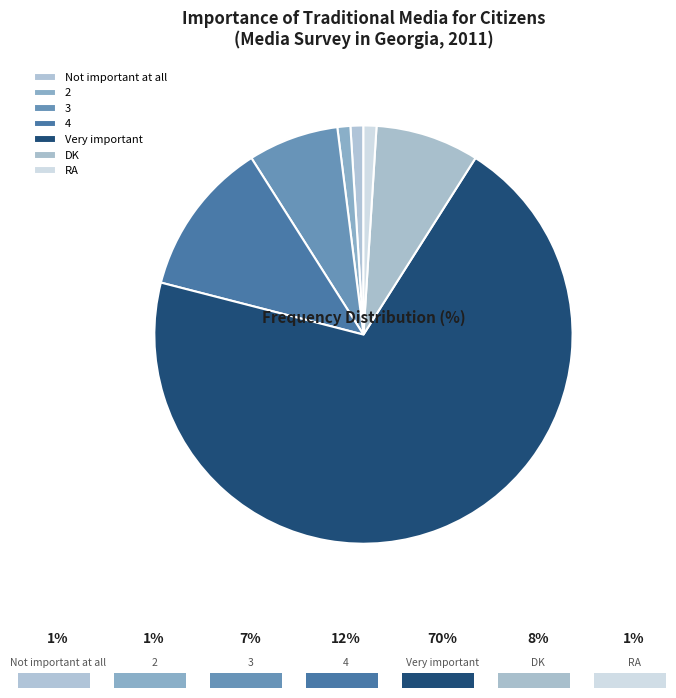

What is the largest slice in the pie chart?

Very important